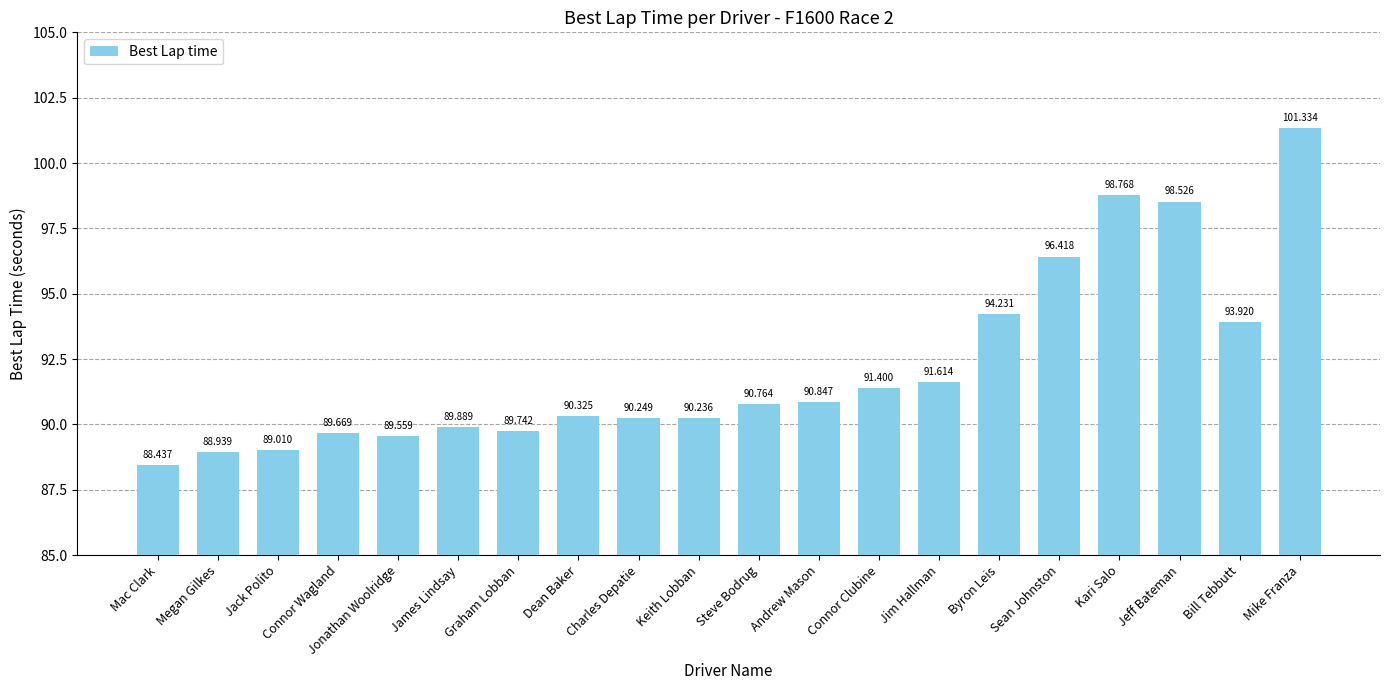

What is the sum of the values at Bill Tebbutt and Jeff Bateman?

192.4